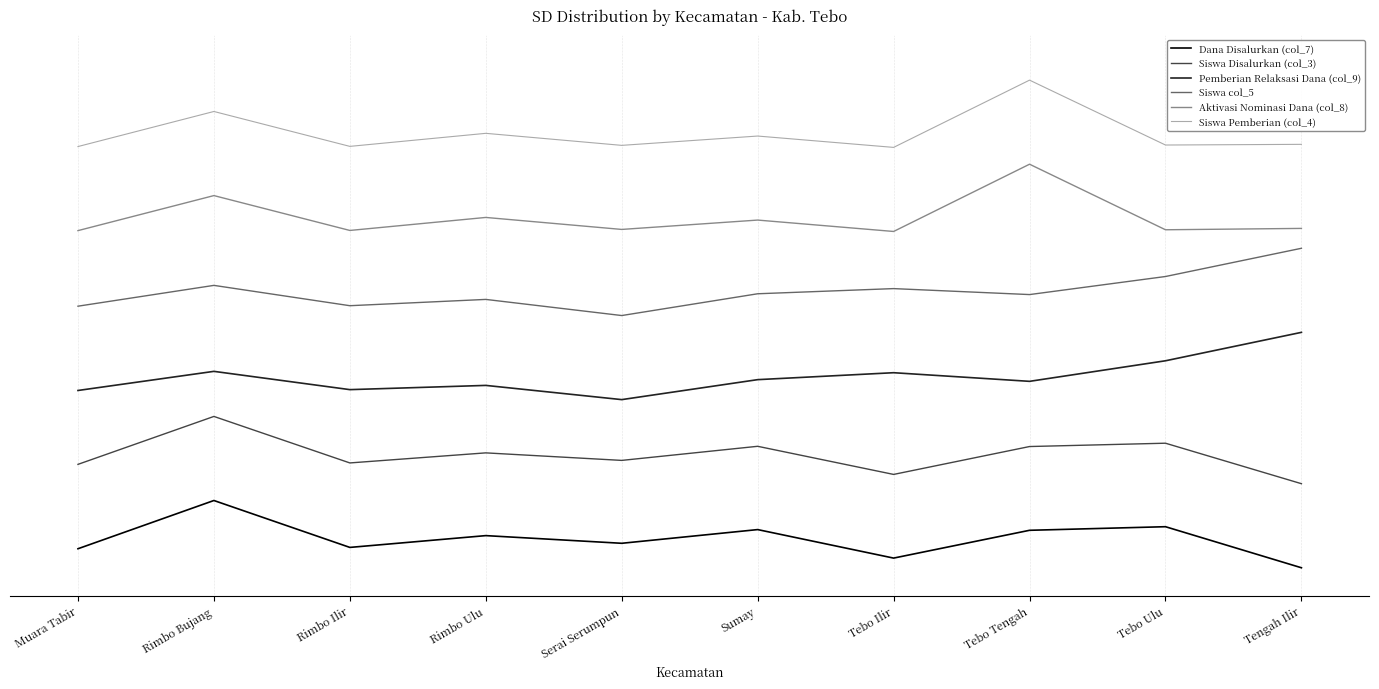

What are all the series names shown in the legend?

Dana Disalurkan (col_7), Siswa Disalurkan (col_3), Pemberian Relaksasi Dana (col_9), Siswa col_5, Aktivasi Nominasi Dana (col_8), Siswa Pemberian (col_4)